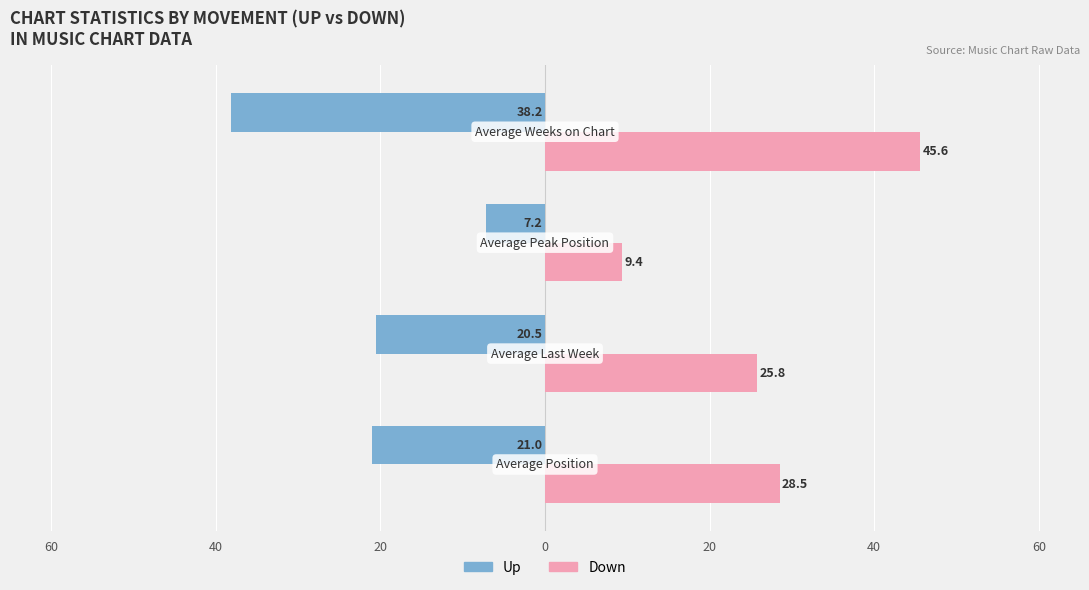

What are all the series names shown in the legend?

Up, Down